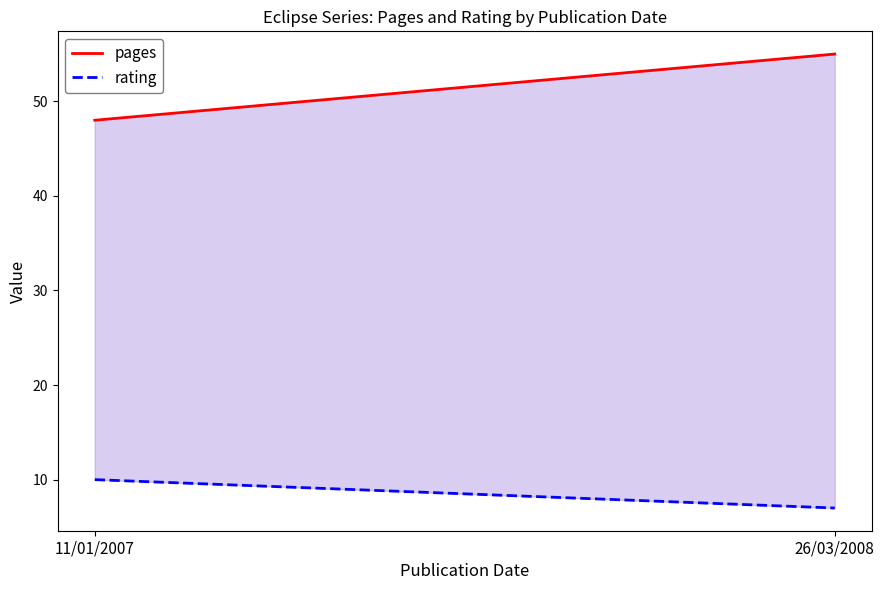

Which label corresponds to the largest value in the chart?

26/03/2008